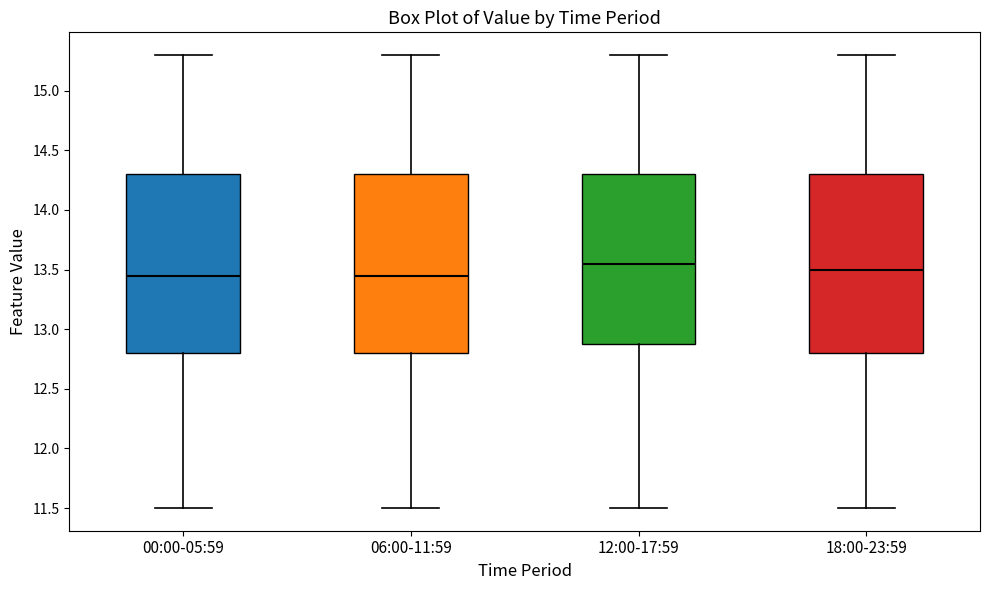

Reading left to right, transcribe this box plot: for each box, give where its median line is, the range the box spans, and where its two whiskers end, as read against the y-axis. The values are not printed on the chart, so give them approximately, as read against the axis.

00:00-05:59: median 13.45, box 12.80 to 14.30, whiskers 11.50 to 15.30
06:00-11:59: median 13.45, box 12.80 to 14.30, whiskers 11.50 to 15.30
12:00-17:59: median 13.55, box 12.90 to 14.30, whiskers 11.50 to 15.30
18:00-23:59: median 13.50, box 12.80 to 14.30, whiskers 11.50 to 15.30